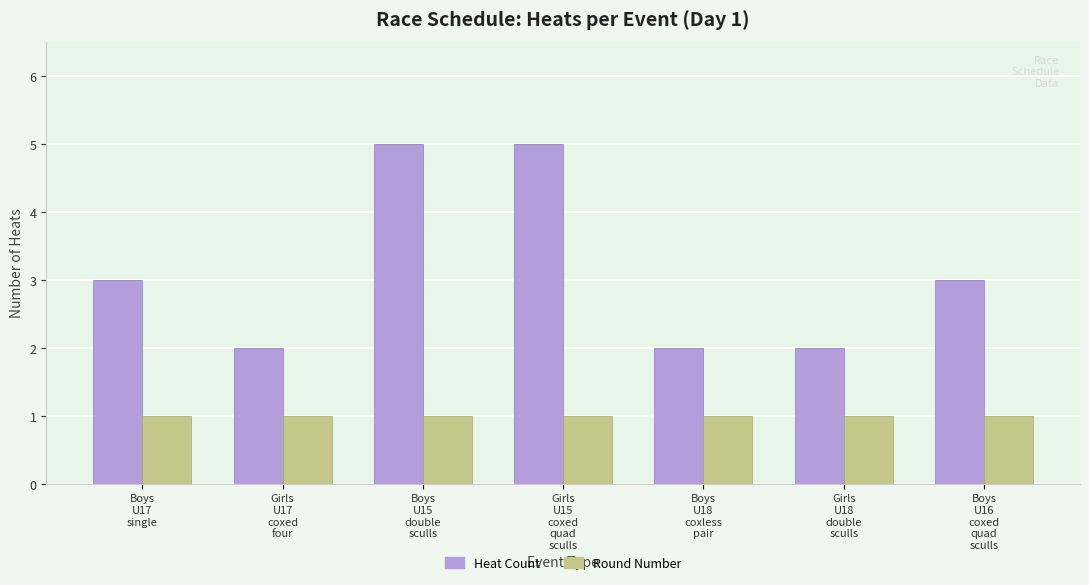

What is the greatest value displayed?

5